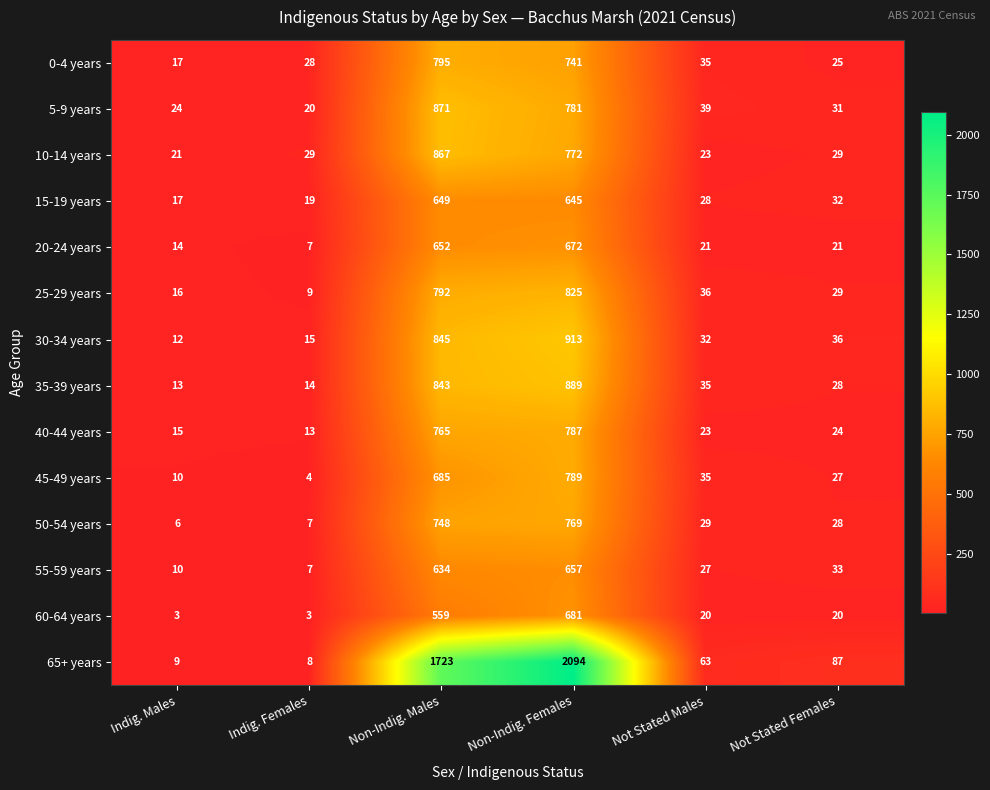

Count the number of data series in this chart.

14